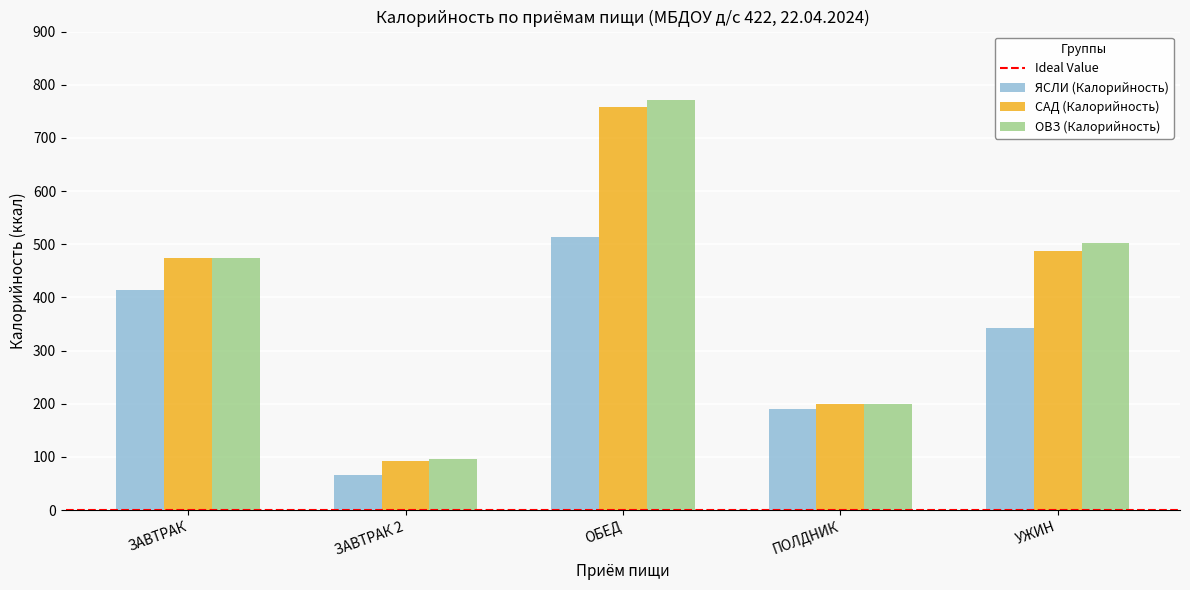

At which label does САД (Калорийность) first exceed 474?

ЗАВТРАК